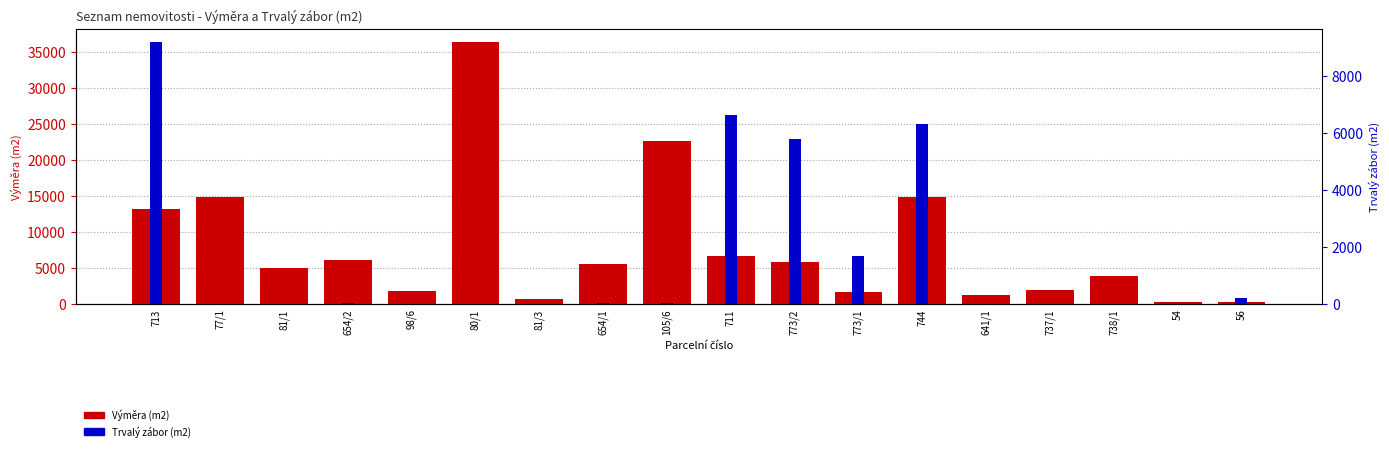

Between 738/1 and 773/2, which is larger?

773/2